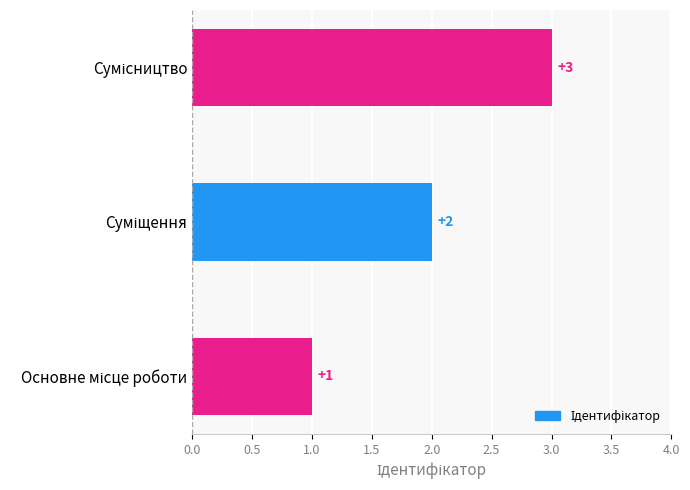

Count the values in the range 1 to 3.

3